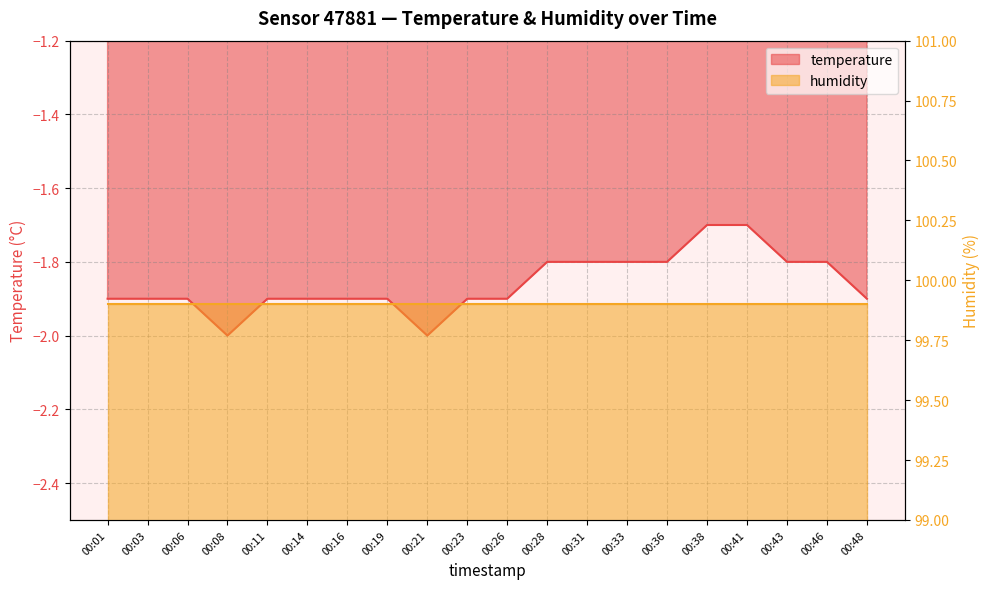

Does the chart have visible grid lines?

Yes